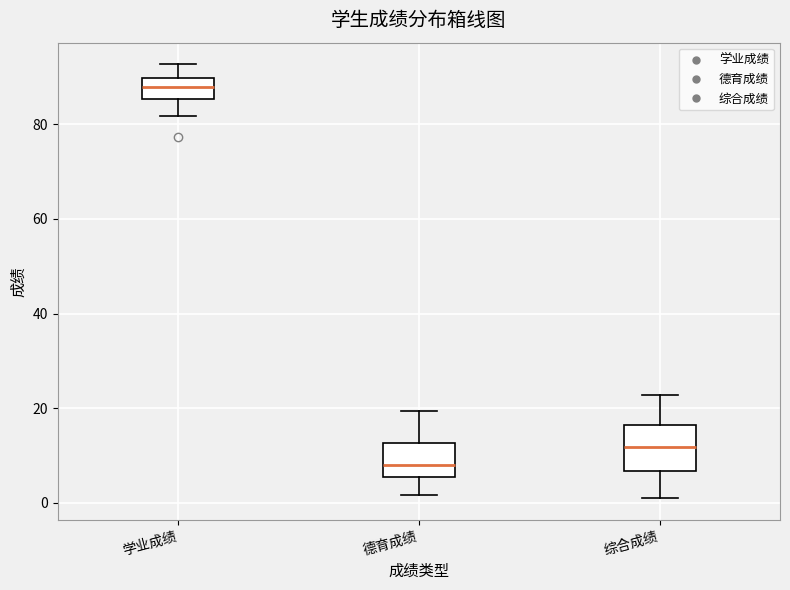

Reading left to right, read every box against the y-axis: the position of its median line, the range the box covers, and the ends of its whiskers. The values are not printed on the chart, so give them approximately, as read against the axis.

学业成绩: median 88, box 86 to 90, whiskers 82 to 92
德育成绩: median 8, box 6 to 12, whiskers 2 to 20
综合成绩: median 12, box 6 to 16, whiskers 2 to 22